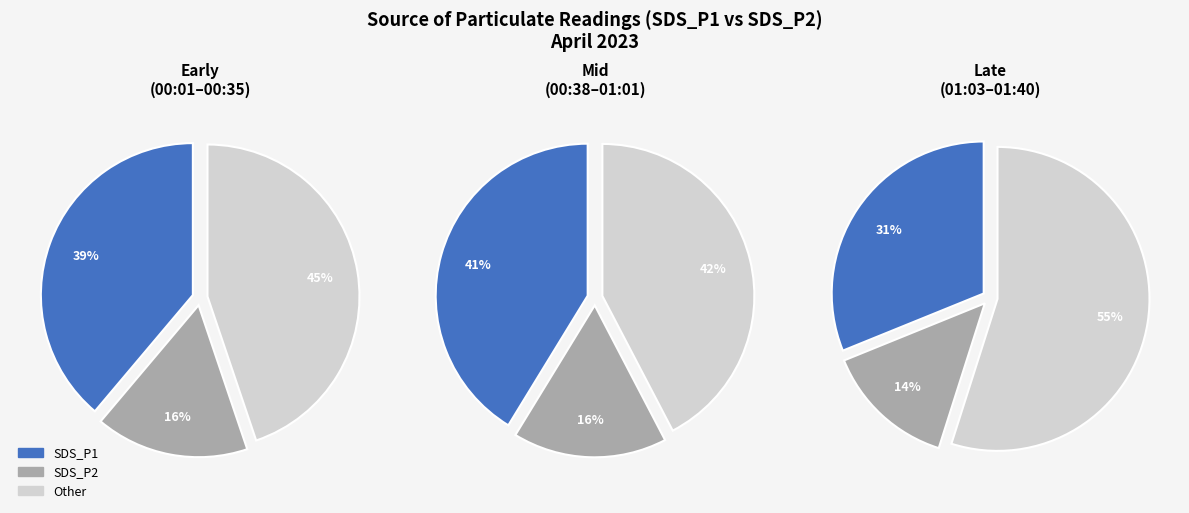

Is it true that 01:09 is 1% of the pie?

False